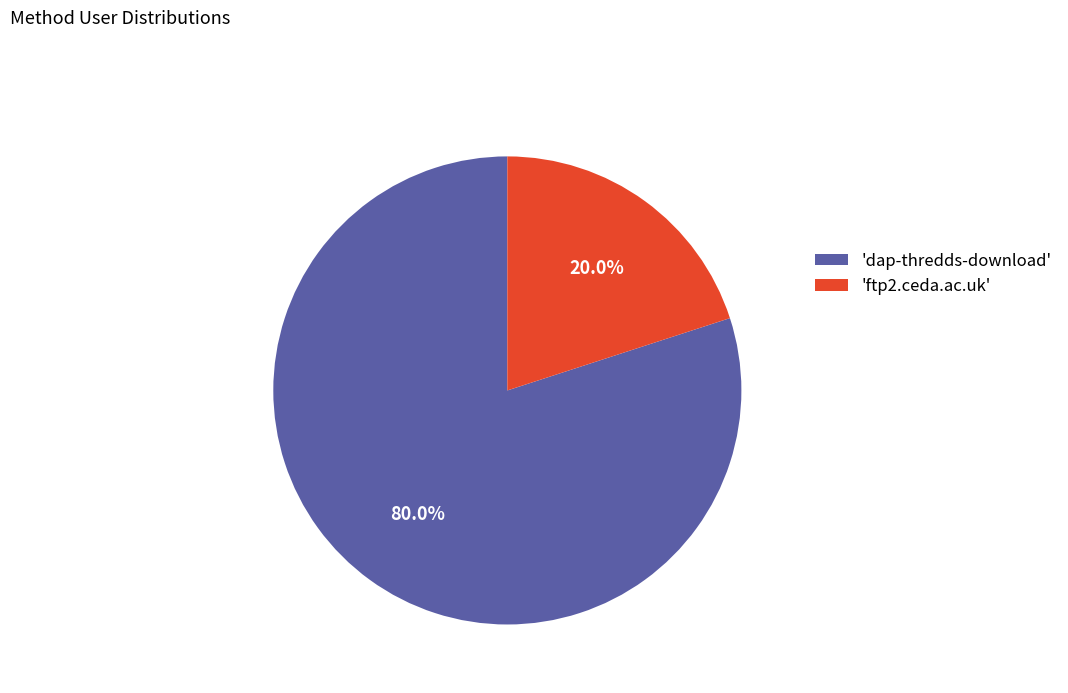

Rank the categories by value from highest to lowest.

'dap-thredds-download', 'ftp2.ceda.ac.uk'